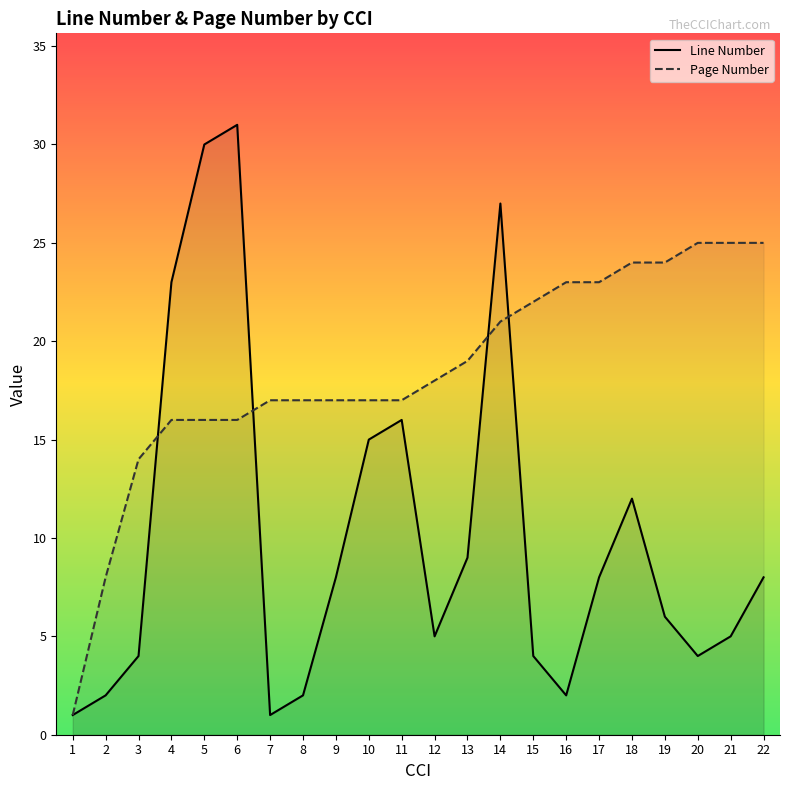

The Page Number series shows 9 at 14. True or false?

False